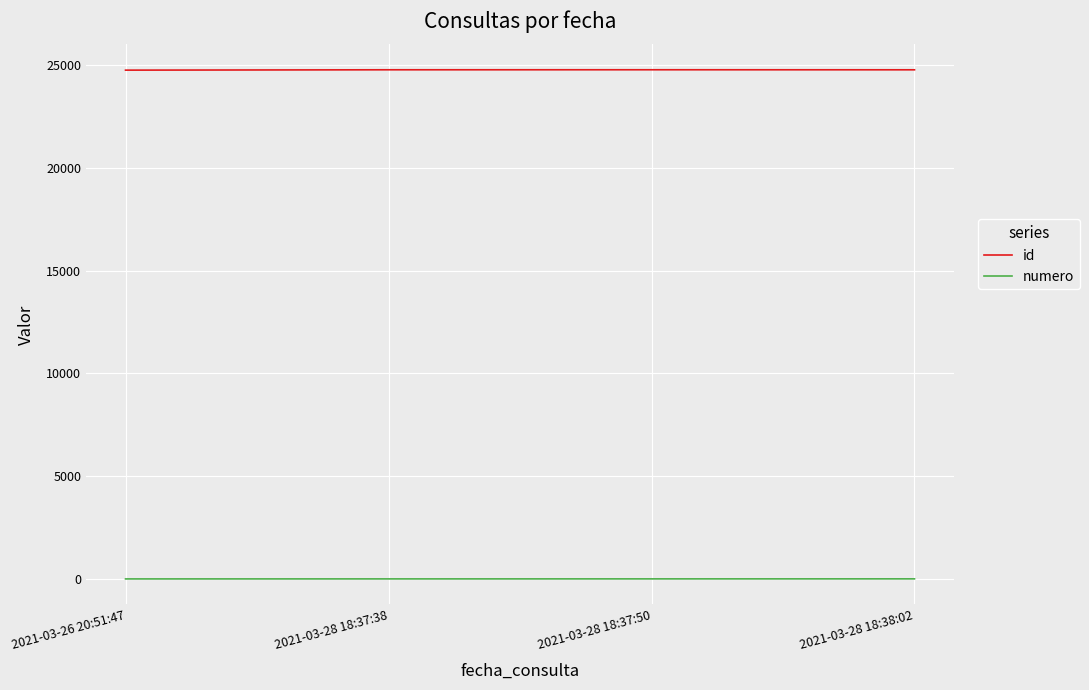

What position from the right is 2021-03-28 18:37:38?

3